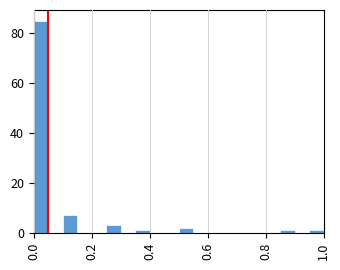

Read against the x-axis, roughly where is the centre of the tallest bar?

0.02